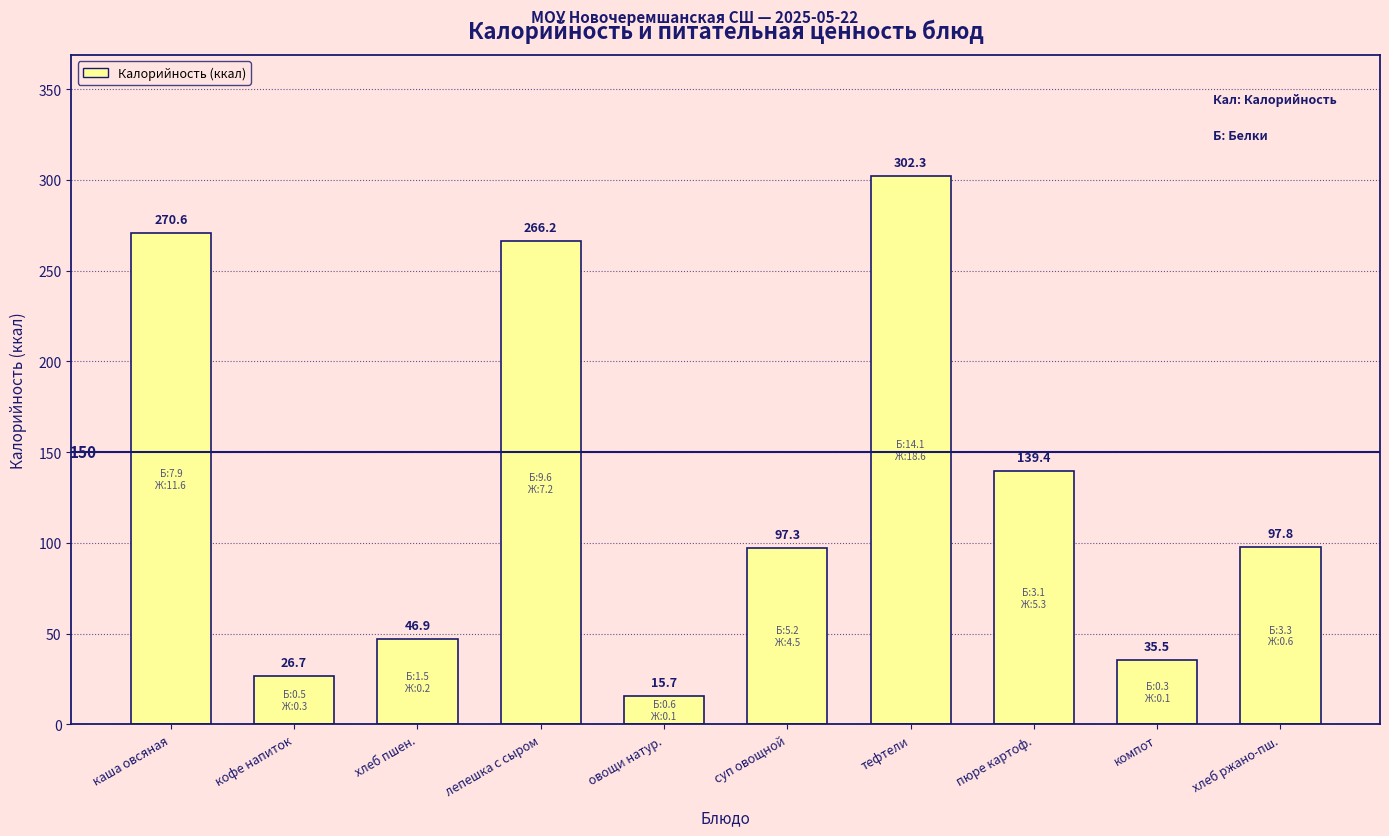

What value does the data have at овощи натур.?

15.7